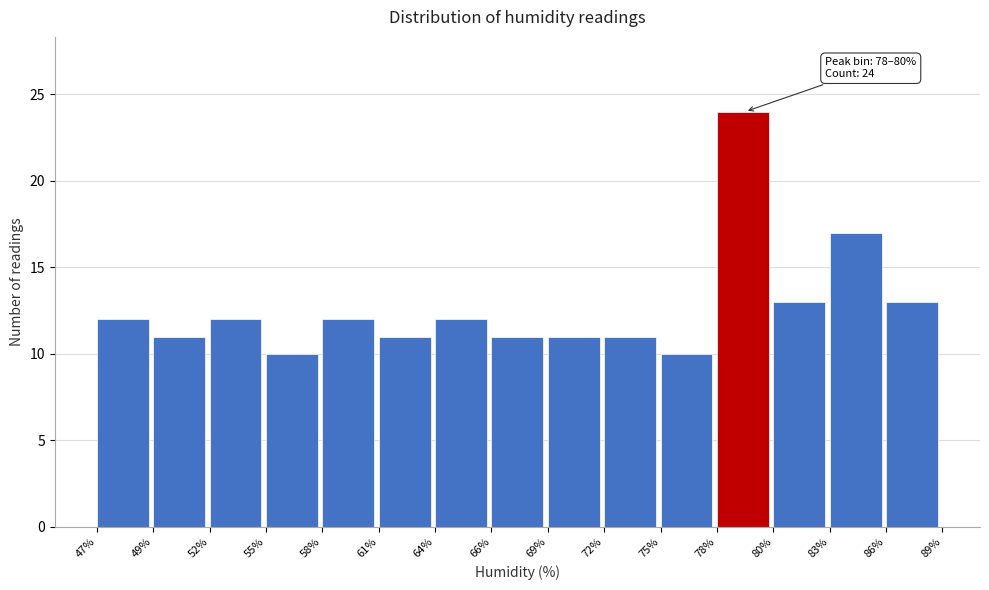

Reading left to right, list all the values displayed in this chart.

12	11	12	10	12	11	12	11	11	11	10	24	13	17	13